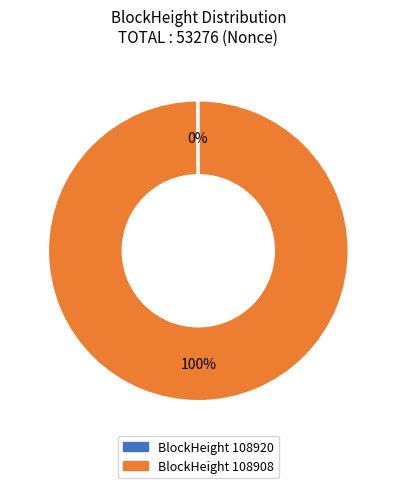

Does any single category account for the majority?

Yes